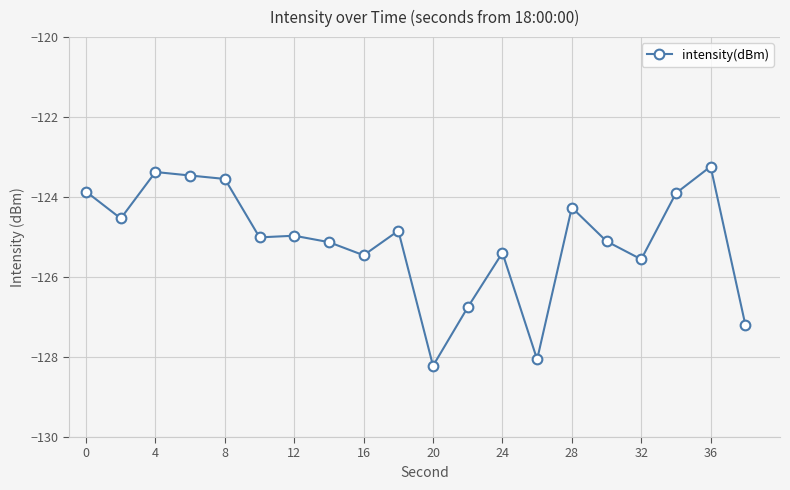

What is the difference between the maximum and second lowest values?

4.8